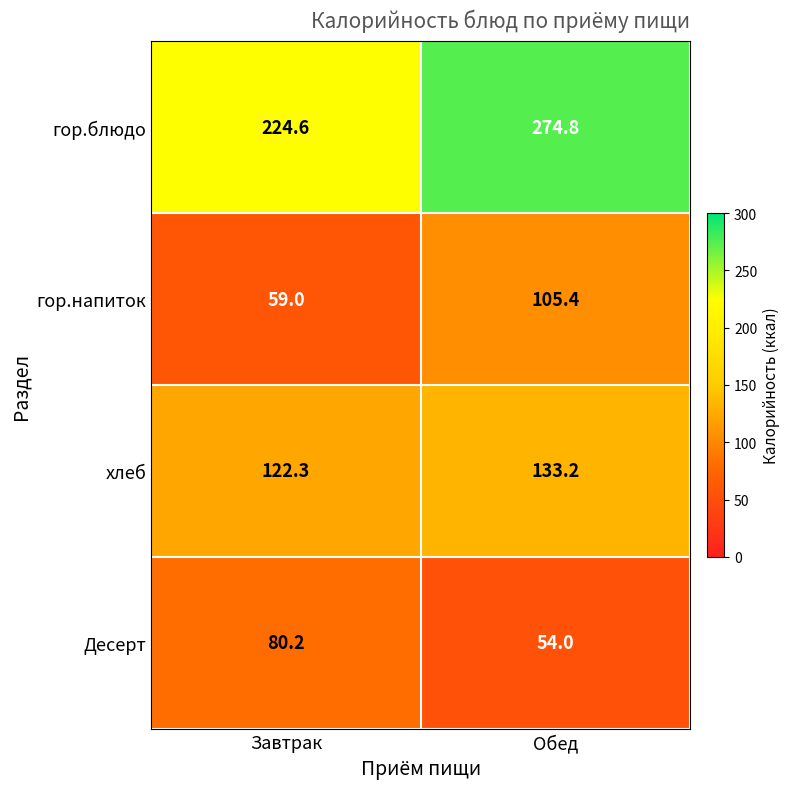

Reading right to left, extract all data points from this chart.

гор.блюдо: 274.8	224.6
гор.напиток: 105.4	59.0
хлеб: 133.2	122.3
Десерт: 54.0	80.2